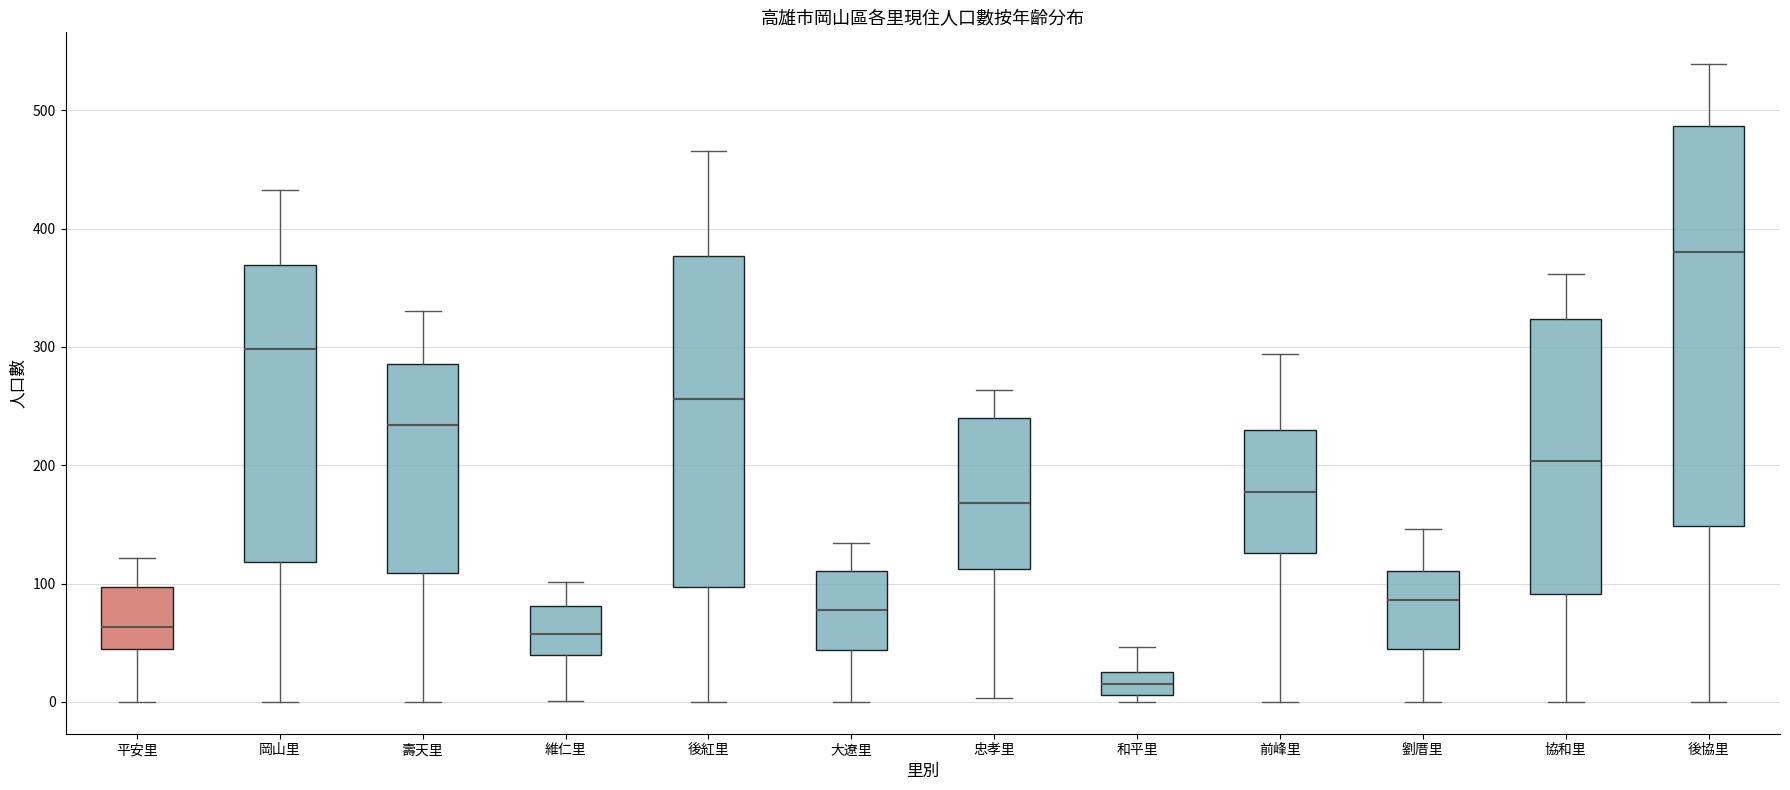

Which box's median line is the lowest?

和平里